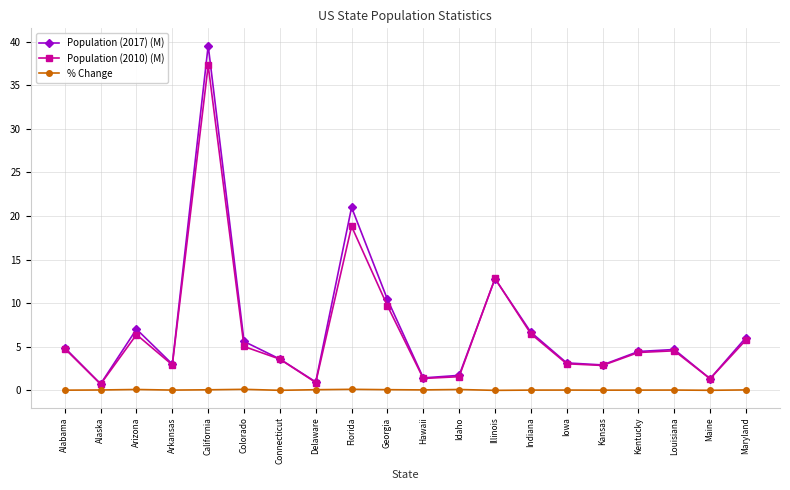

At which label is Population (2017) (M) closest to 20?

Florida